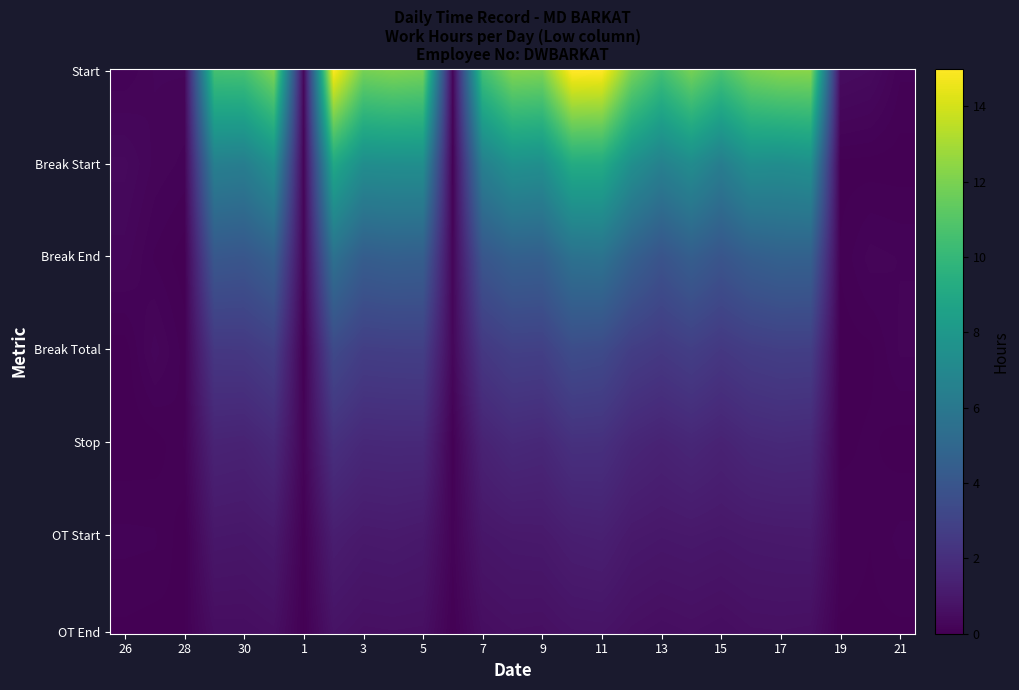

Reading left to right, list all the values displayed in this chart.

26: 0.0	0.0	0.0	0.0	0.0	0.0	0.0
27: 0.0	0.0	0.0	0.0	0.0	0.0	0.0
28: 0.0	0.0	0.0	0.0	0.0	0.0	0.0
29: 10.5	0.0	0.0	0.0	0.0	0.0	0.0
30: 10.4	0.0	0.0	0.0	0.0	0.0	0.0
31: 11.9	0.0	0.0	0.0	0.0	0.0	0.0
1: 0.0	0.0	0.0	0.0	0.0	0.0	0.0
2: 14.7	0.0	0.0	0.0	0.0	0.0	0.0
3: 11.7	0.0	0.0	0.0	0.0	0.0	0.0
4: 12.0	0.0	0.0	0.0	0.0	0.0	0.0
5: 11.8	0.0	0.0	0.0	0.0	0.0	0.0
6: 0.0	0.0	0.0	0.0	0.0	0.0	0.0
7: 10.3	0.0	0.0	0.0	0.0	0.0	0.0
8: 12.1	0.0	0.0	0.0	0.0	0.0	0.0
9: 12.1	0.0	0.0	0.0	0.0	0.0	0.0
10: 14.9	0.0	0.0	0.0	0.0	0.0	0.0
11: 14.9	0.0	0.0	0.0	0.0	0.0	0.0
12: 11.9	0.0	0.0	0.0	0.0	0.0	0.0
13: 10.4	0.0	0.0	0.0	0.0	0.0	0.0
14: 11.9	0.0	0.0	0.0	0.0	0.0	0.0
15: 10.4	0.0	0.0	0.0	0.0	0.0	0.0
16: 11.8	0.0	0.0	0.0	0.0	0.0	0.0
17: 12.0	0.0	0.0	0.0	0.0	0.0	0.0
18: 12.0	0.0	0.0	0.0	0.0	0.0	0.0
19: 0.0	0.0	0.0	0.0	0.0	0.0	0.0
20: 0.0	0.0	0.0	0.0	0.0	0.0	0.0
21: 0.0	0.0	0.0	0.0	0.0	0.0	0.0